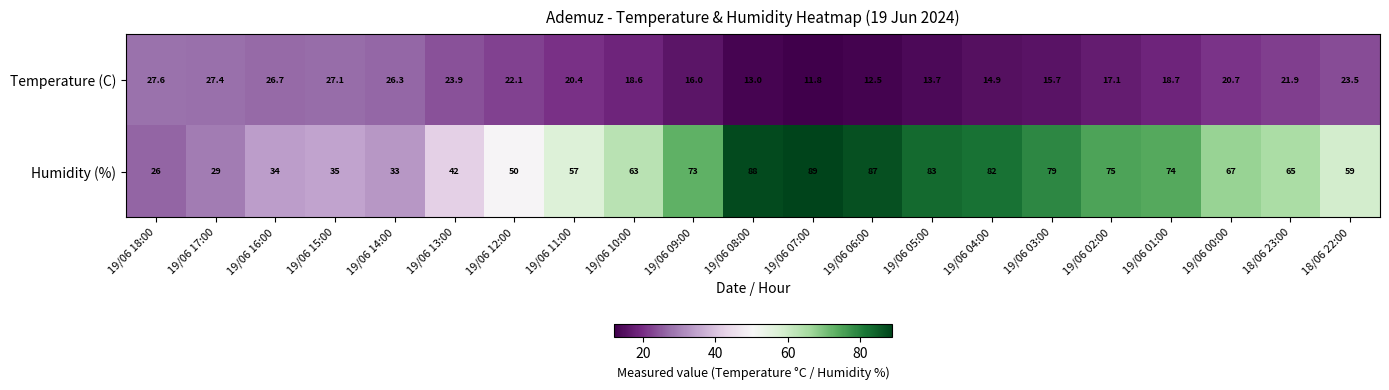

What is the difference between the maximum and minimum values in the Humidity (%) series?

63.0